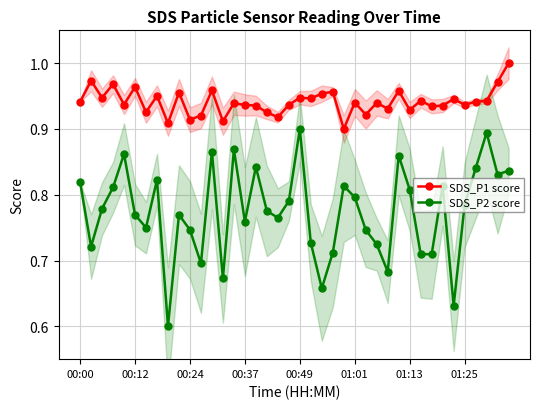

True or false: SDS_P2 score has more than 1 points higher than both neighbors.

True